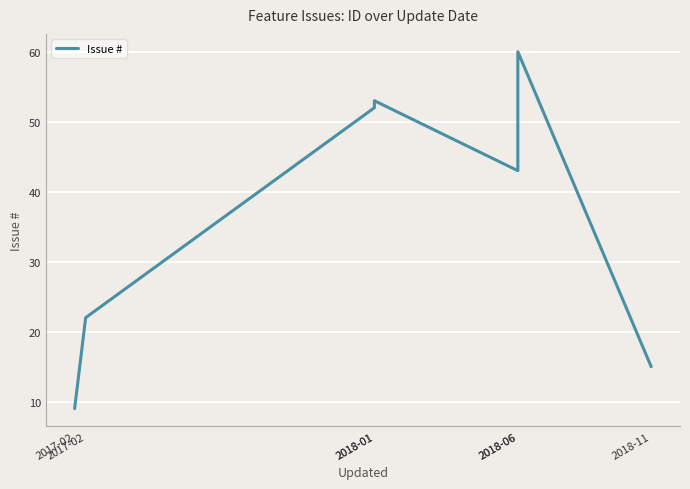

What is the maximum value shown in the chart?

60